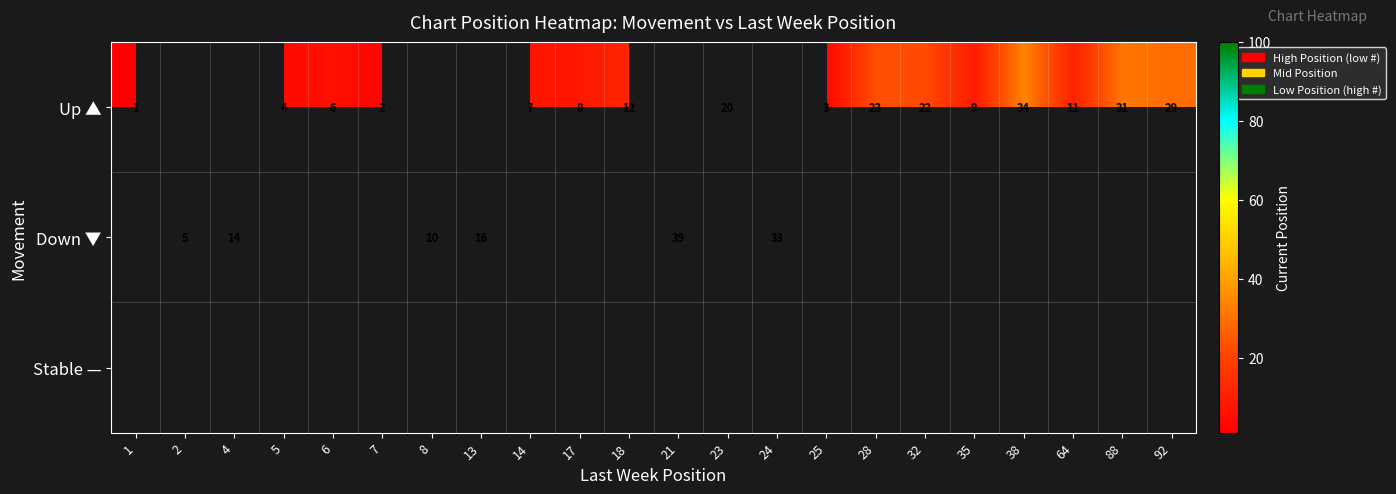

What is the difference between the Up ▲ values at 17 and 88?

23